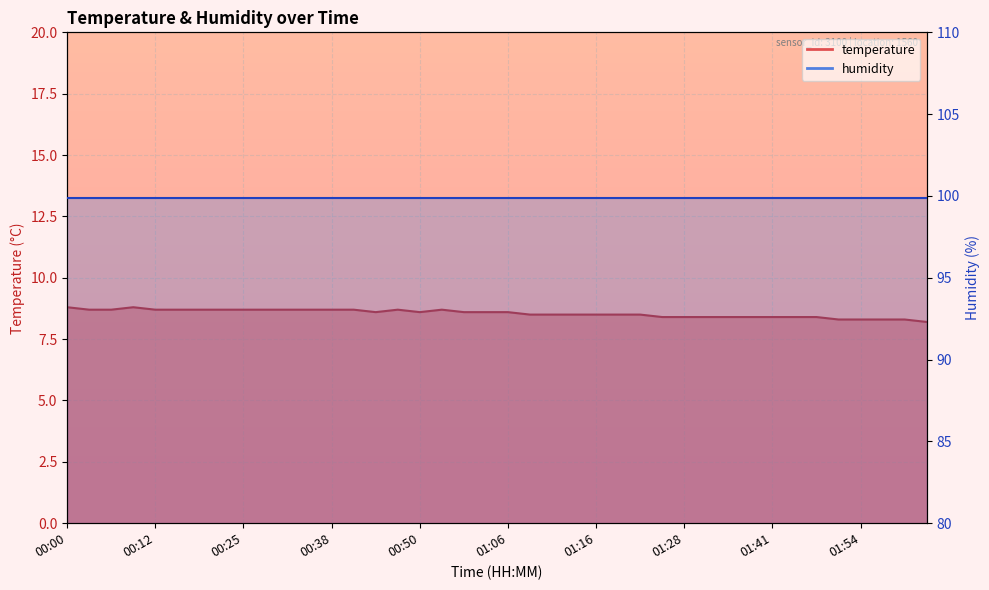

How many interior local valleys (lower than both neighbors) does the data have?

2